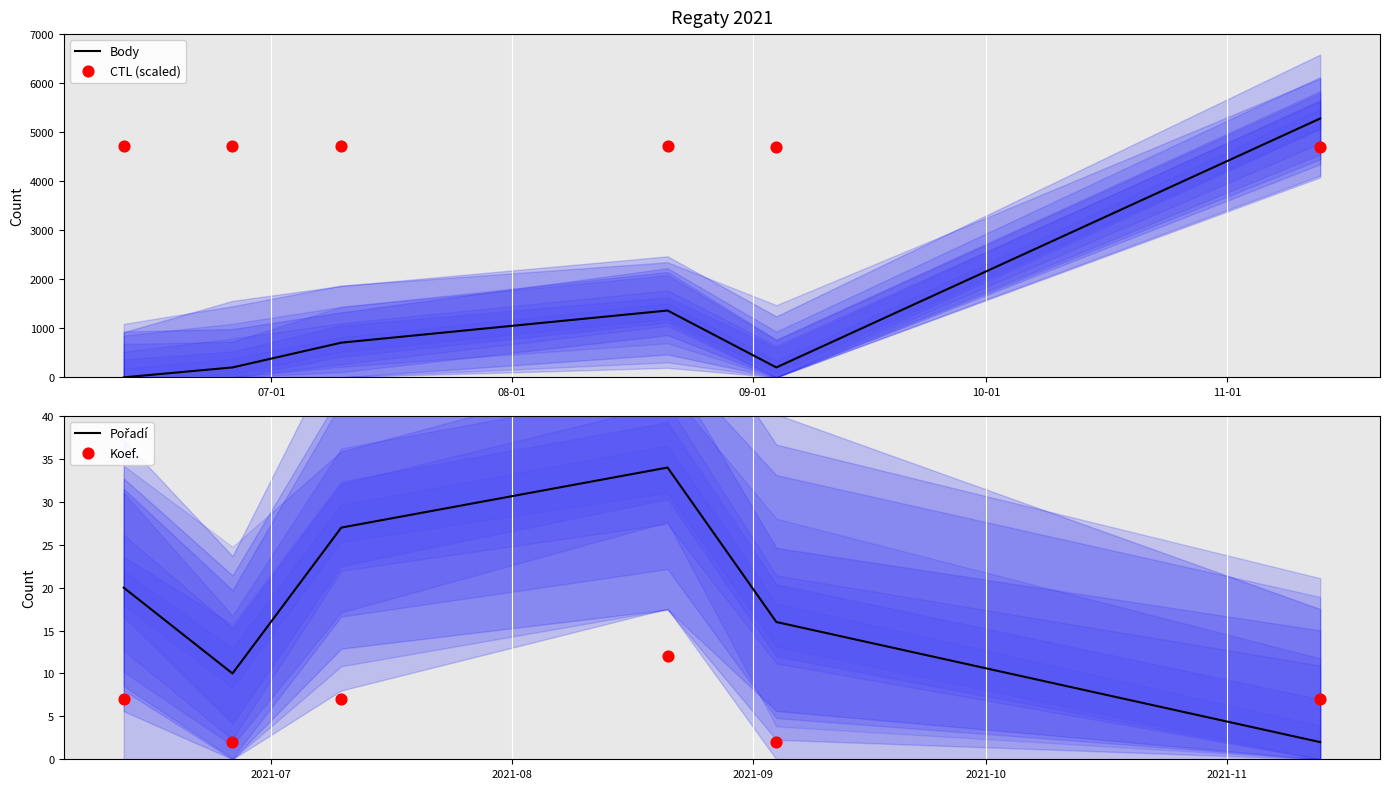

What is the total value across all series at 09-01?

5452.3